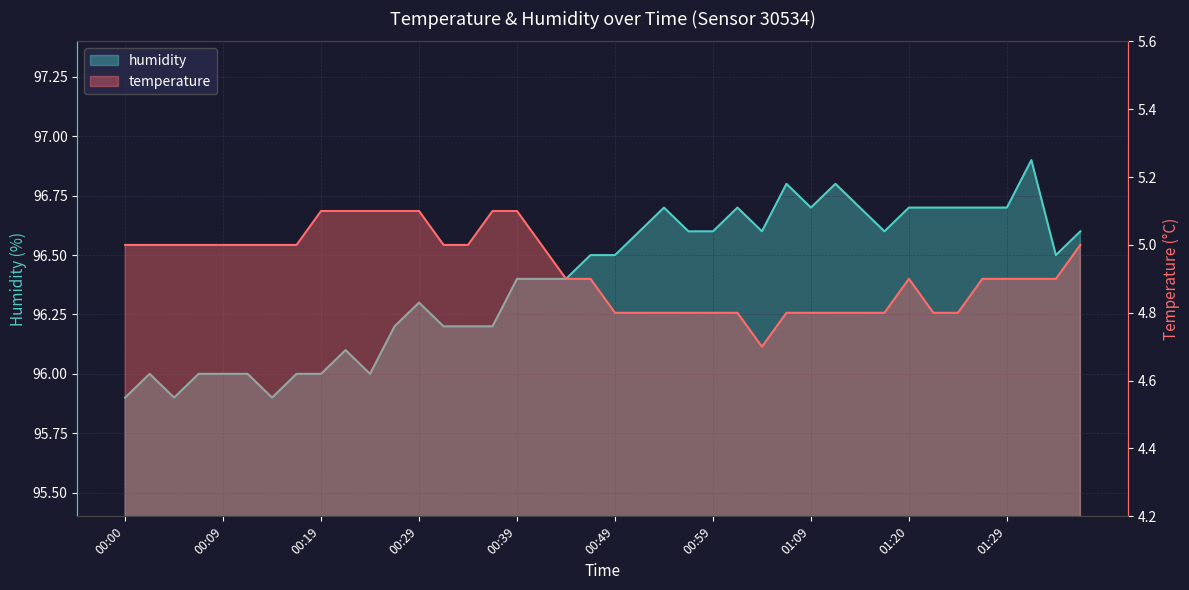

What are all the series names shown in the legend?

temperature, humidity